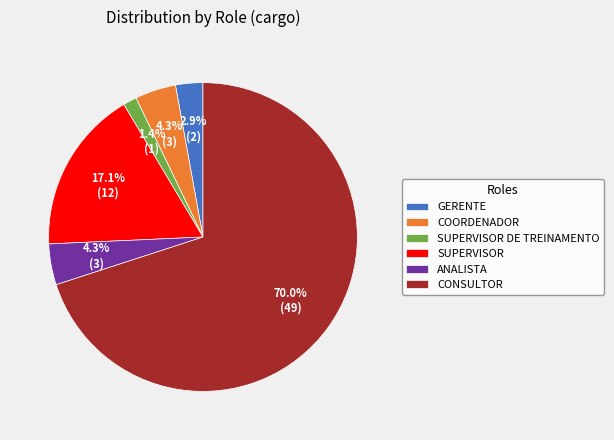

Combined, do COORDENADOR and SUPERVISOR account for over 50%?

No